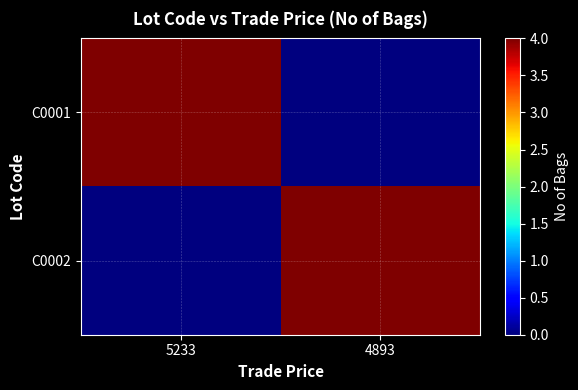

At which category is the sum across all series the highest?

5233